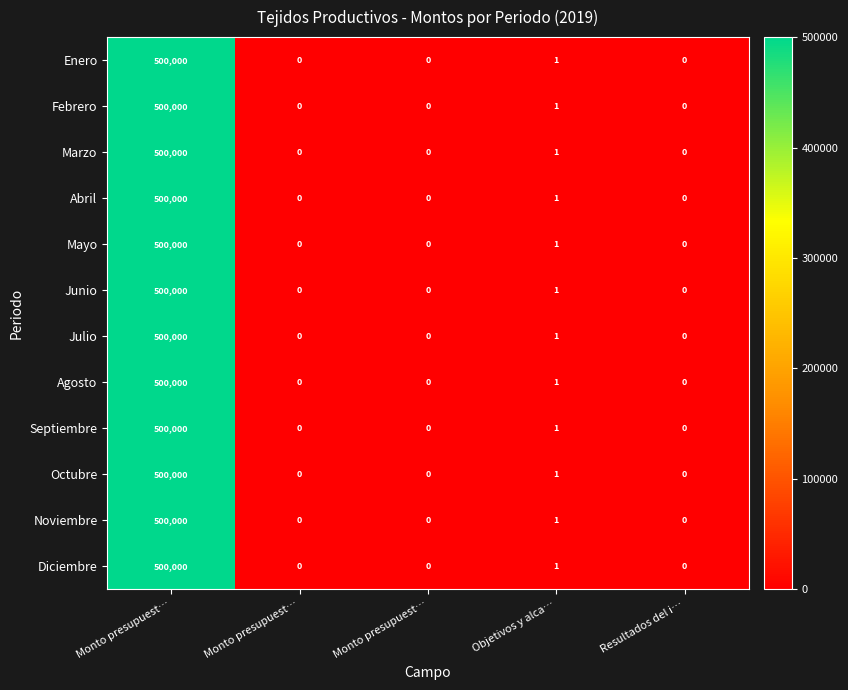

At which category is the sum across all series the highest?

Monto presupuest…